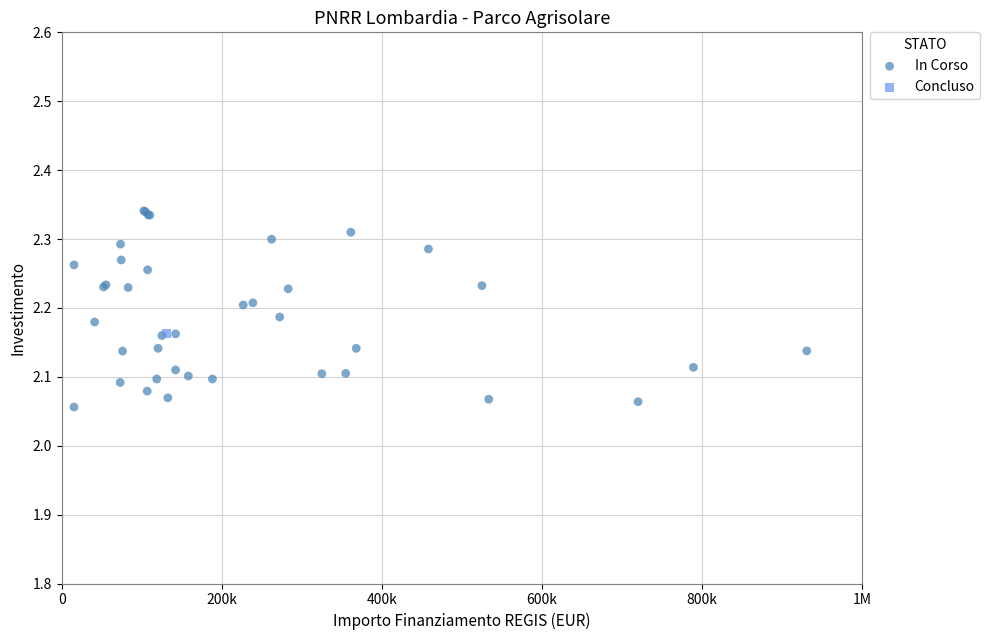

What are all the series names shown in the legend?

In Corso, Concluso